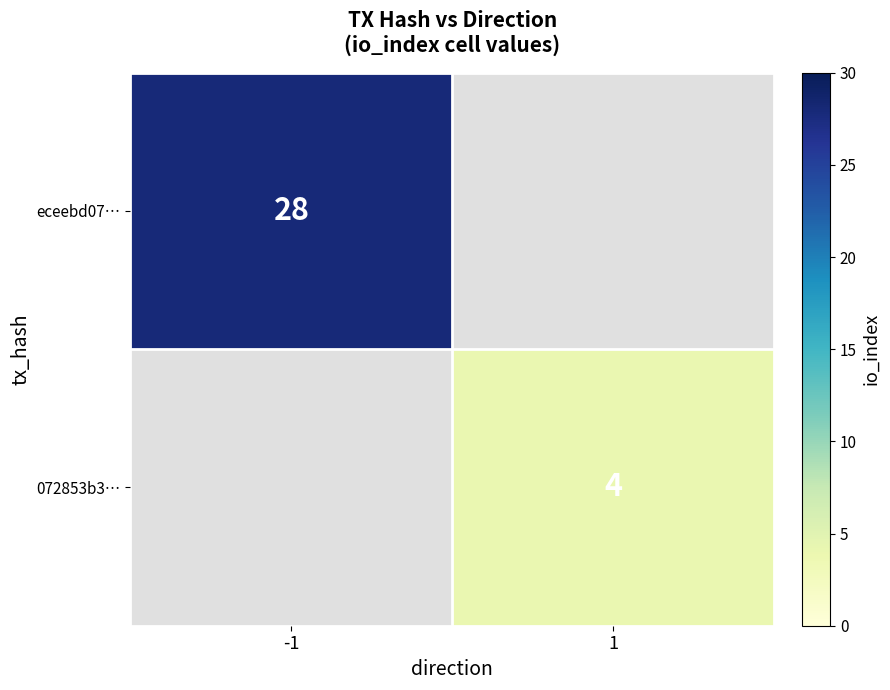

What is the smallest value displayed?

4.0